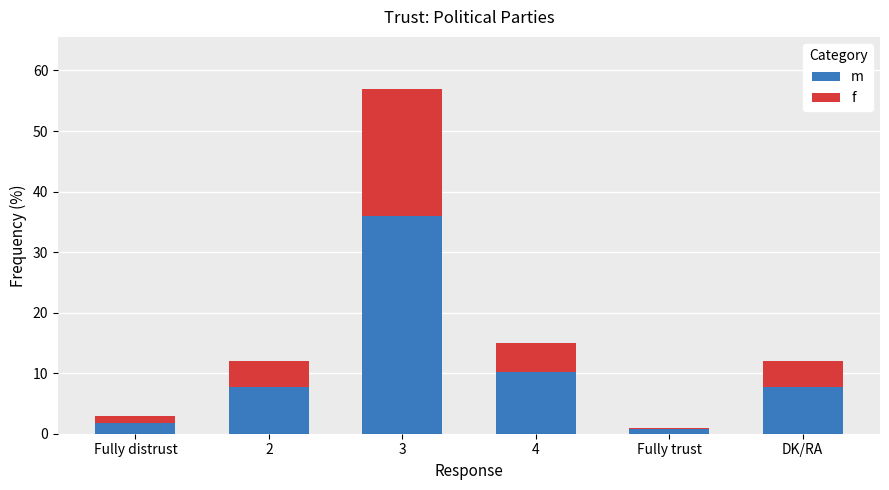

Which category has the highest value in the m series?

3